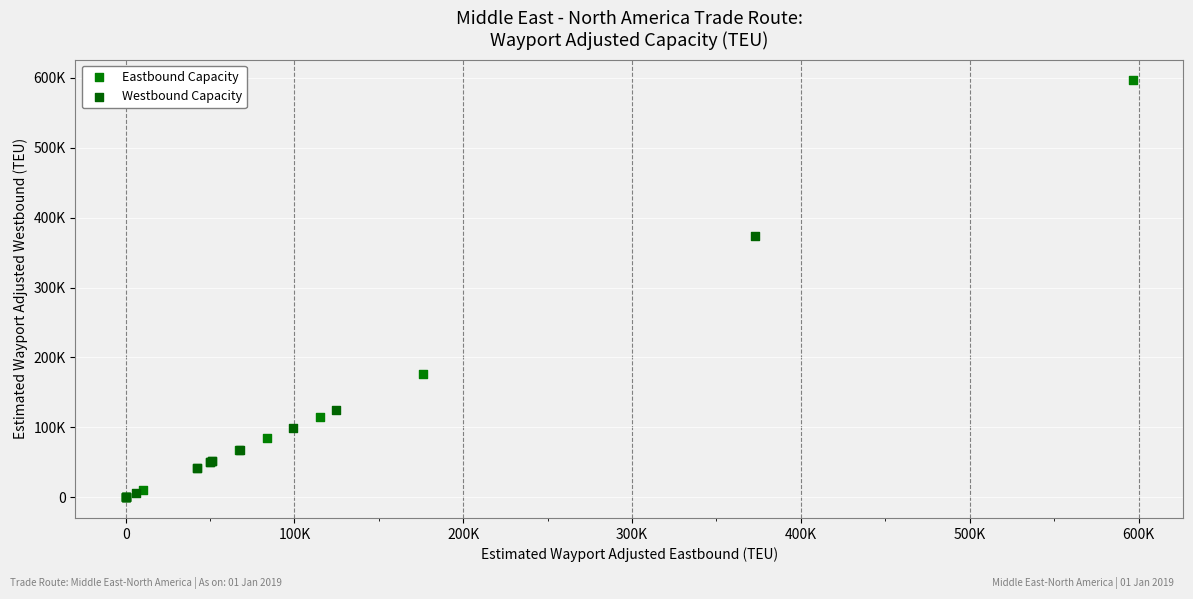

What are all the series names shown in the legend?

Eastbound Capacity, Westbound Capacity